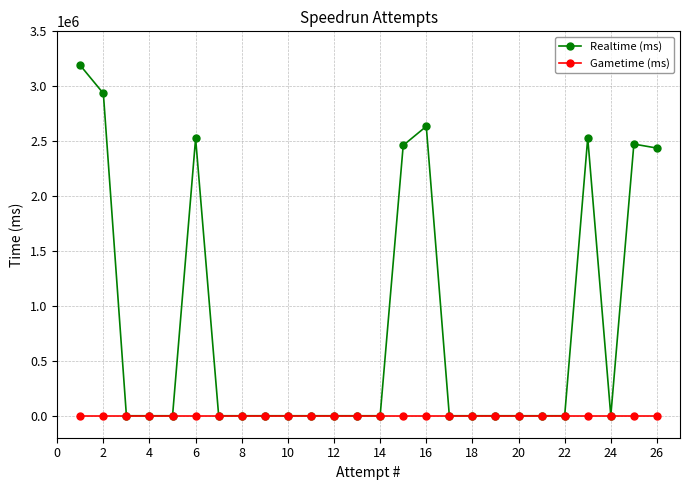

True or false: Realtime (ms) has more than 1 points higher than both neighbors.

True